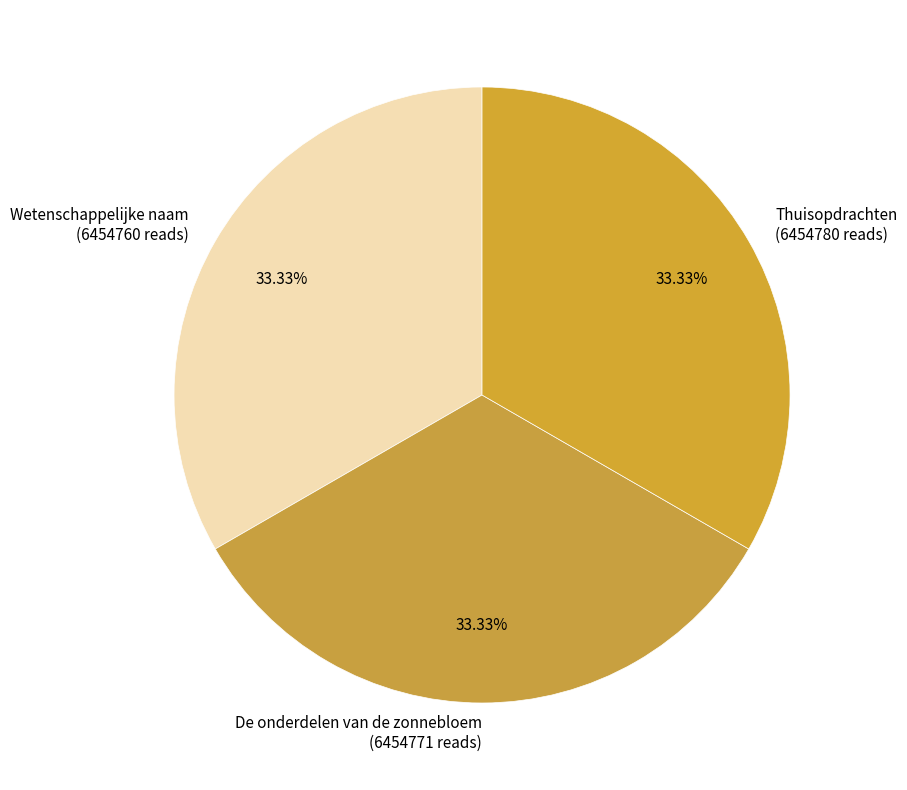

To the nearest percent, what portion does De onderdelen van de zonnebloem represent?

33%